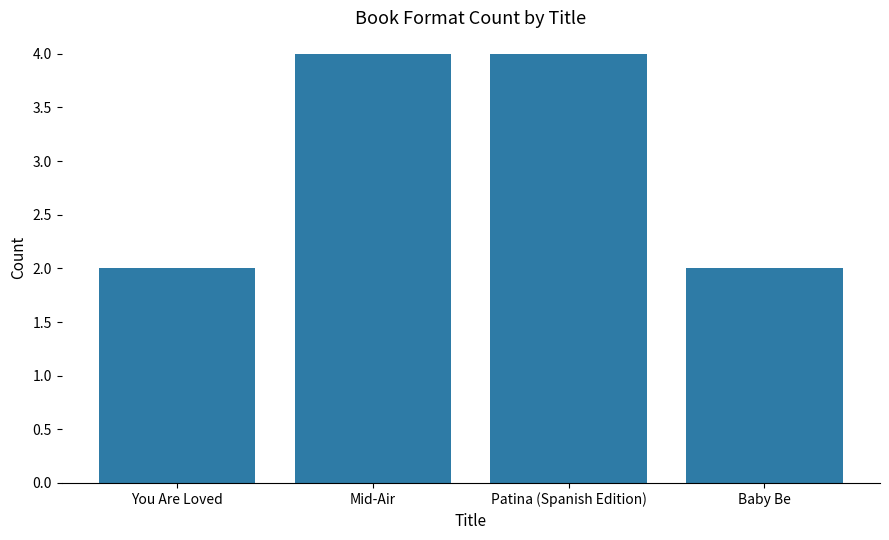

Between Mid-Air and You Are Loved, which is larger?

Mid-Air